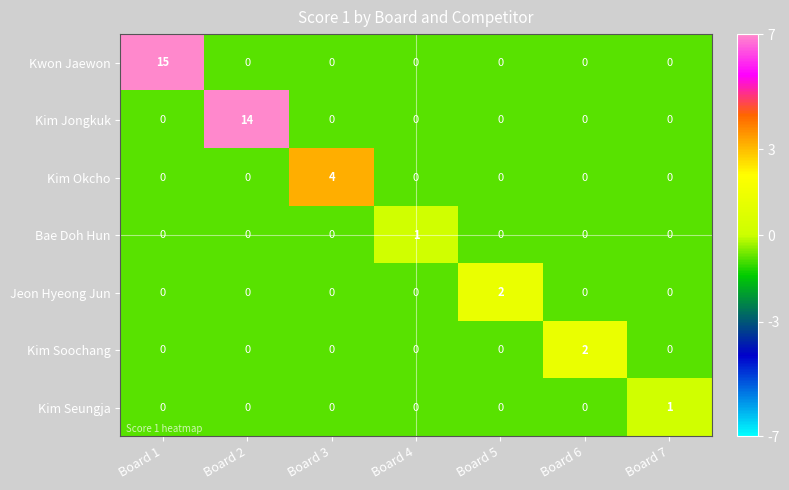

The Kim Seungja series shows 0 at Board 4. True or false?

True